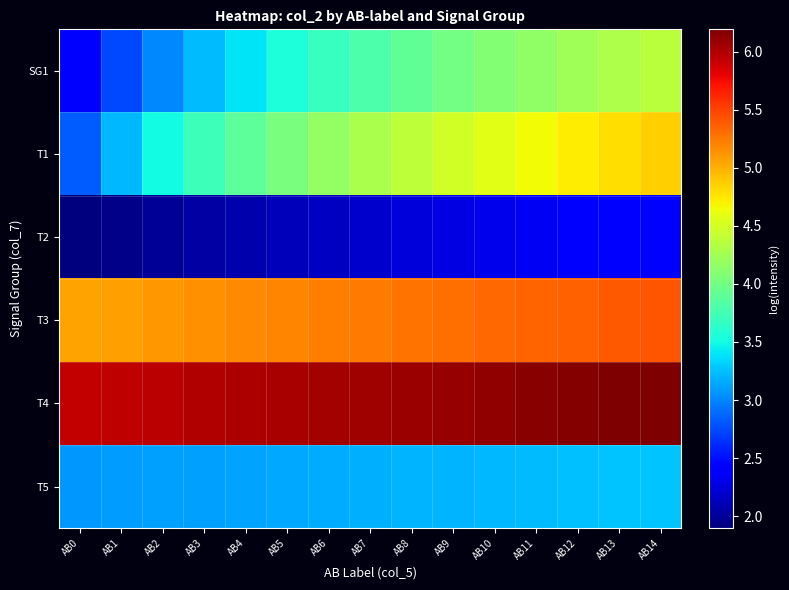

Which has a higher value, AB10 or AB4?

AB10